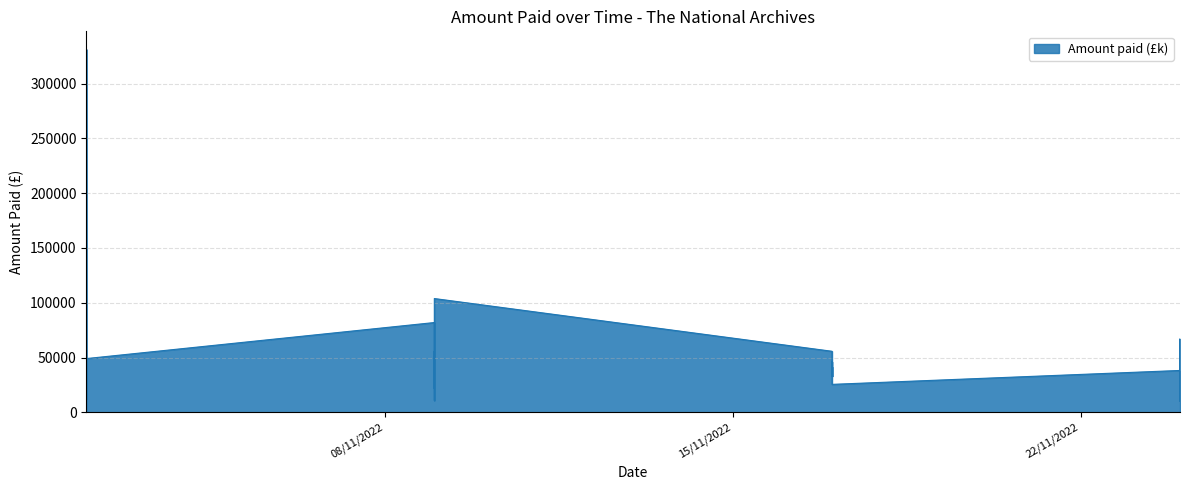

What is the value of the 32nd point from the left?

12479.2